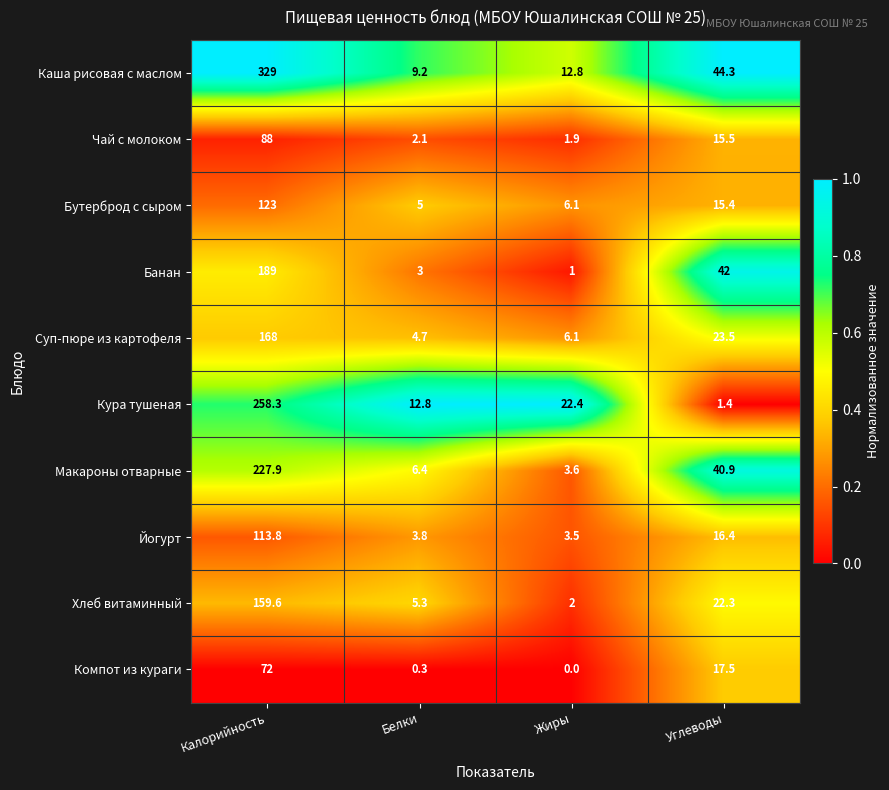

What is the sum of all Макароны отварные values?

278.8